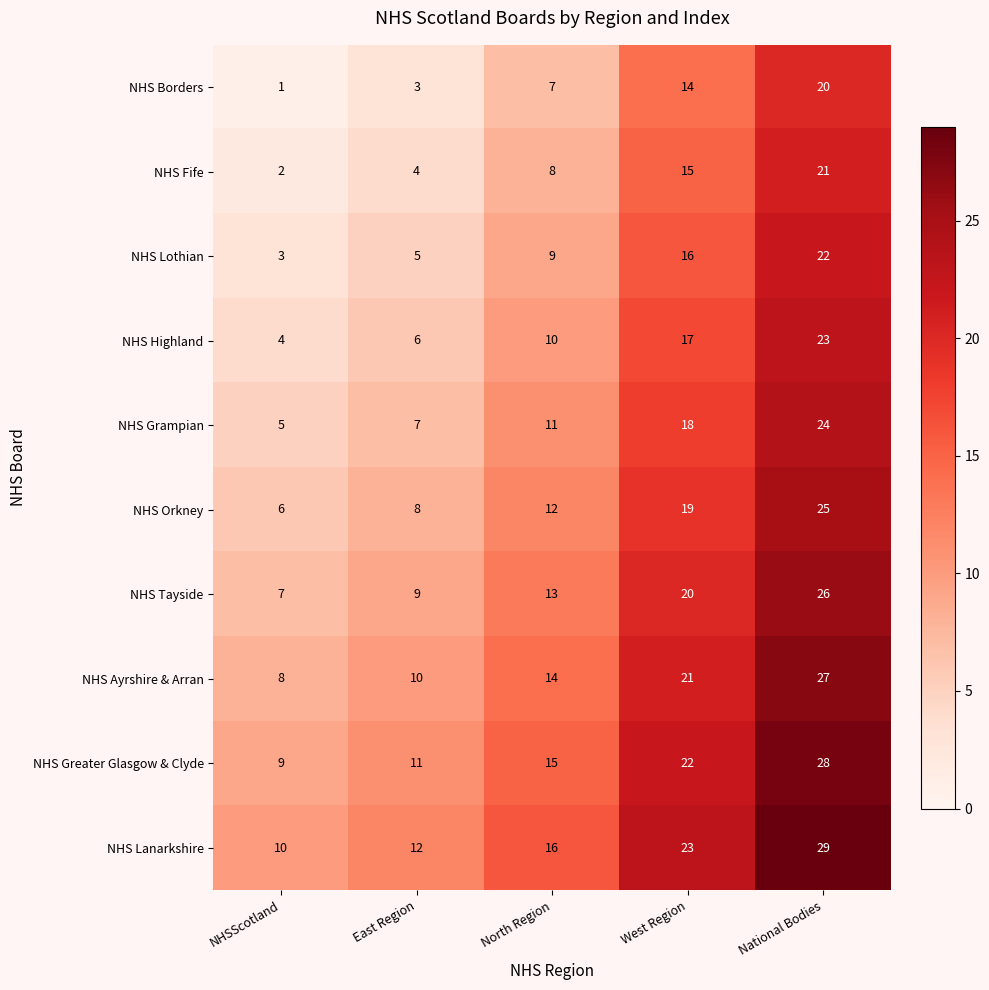

What is the difference between the second highest and minimum values in the NHS Borders series?

13